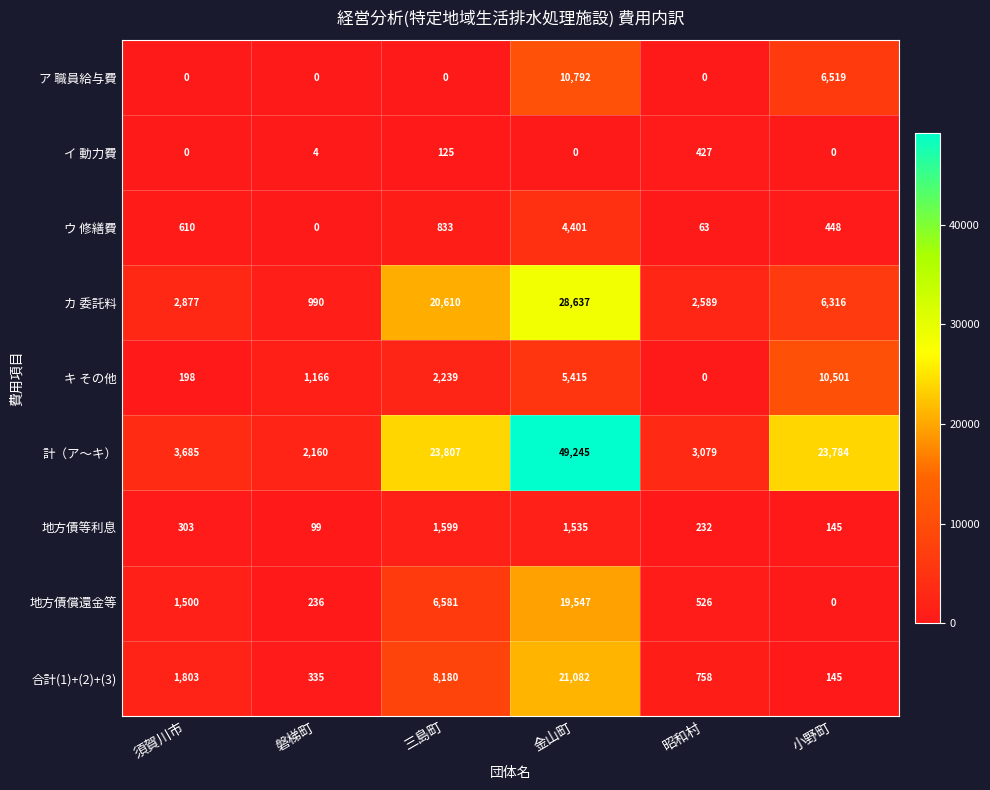

List the series in order of their peak value, lowest first.

イ 動力費, 地方債等利息, ウ 修繕費, キ その他, ア 職員給与費, 地方債償還金等, 合計(1)+(2)+(3), カ 委託料, 計（ア～キ）